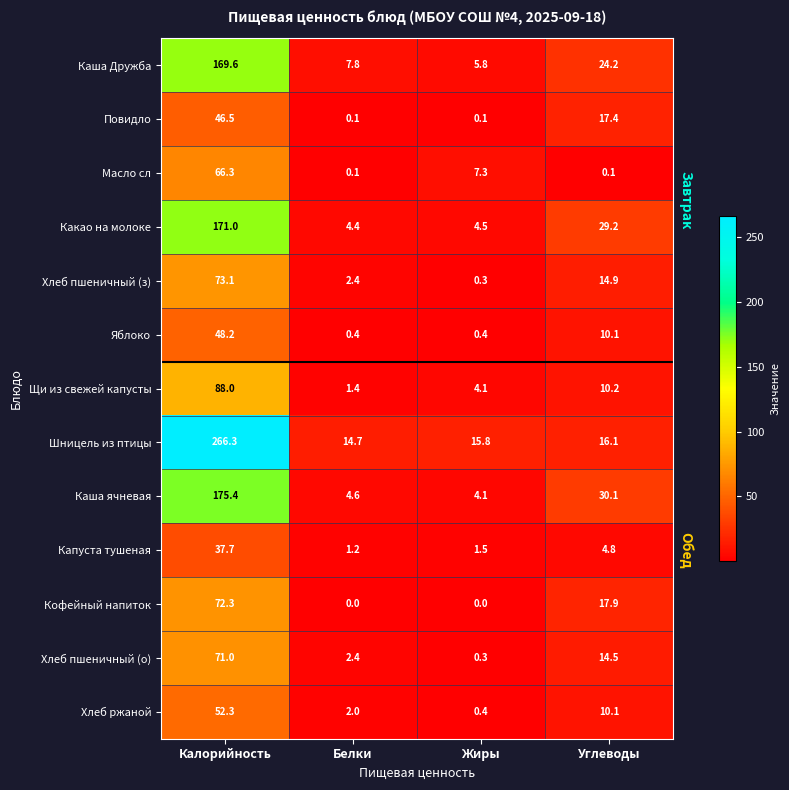

True or false: Хлеб ржаной has a value of 12.6 at Калорийность.

False